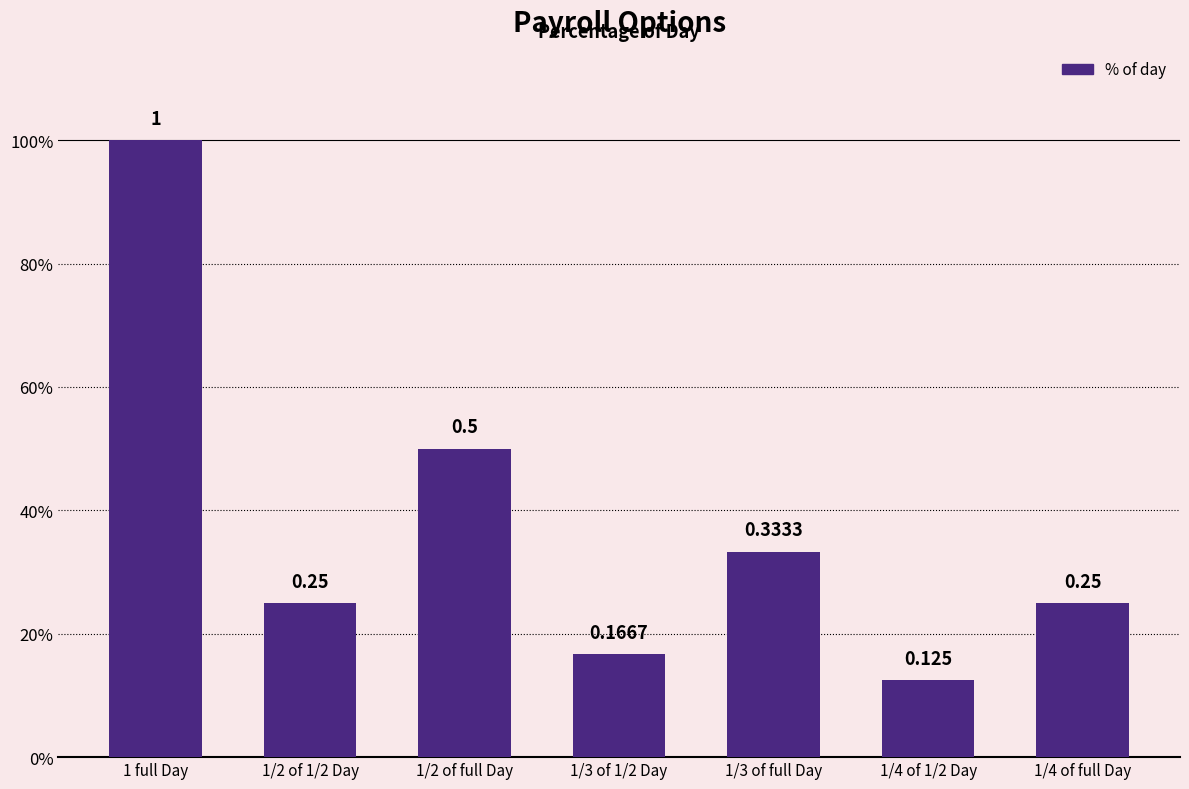

What is the label of the 1st bar from the right?

1/4 of full Day